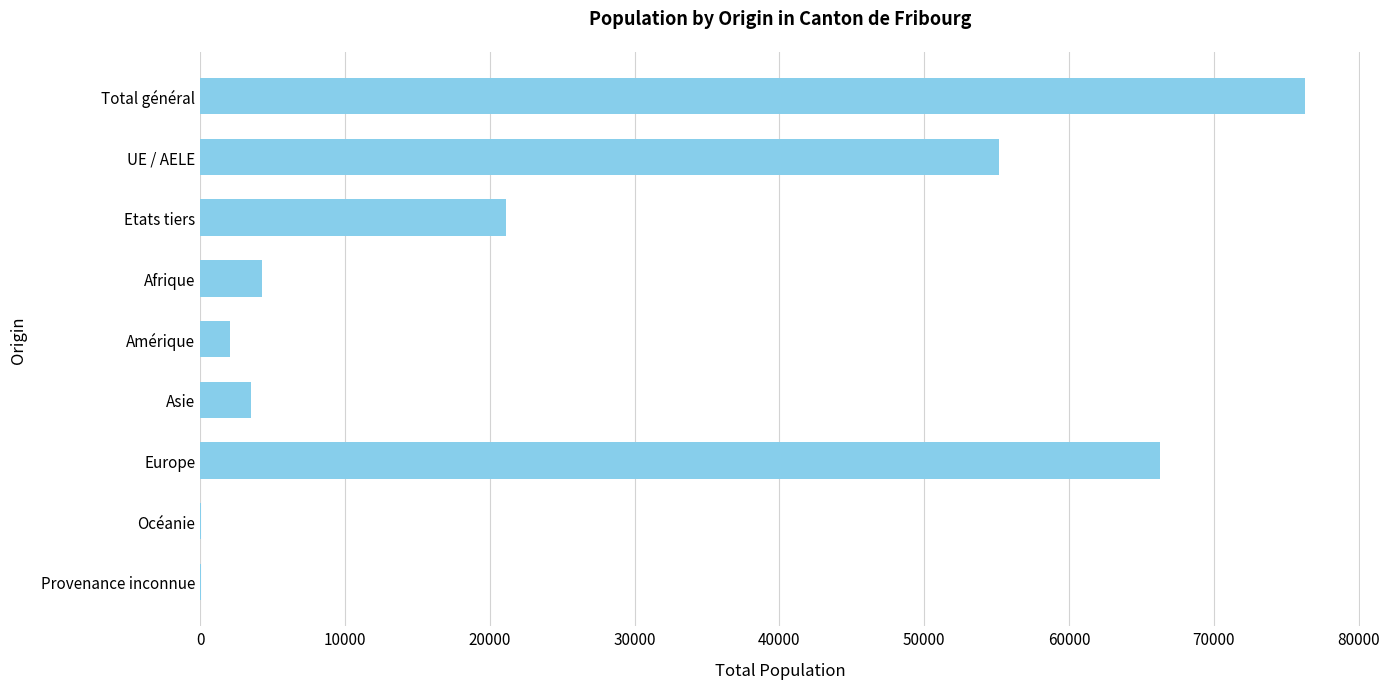

What value does the data have at Amérique?

2082